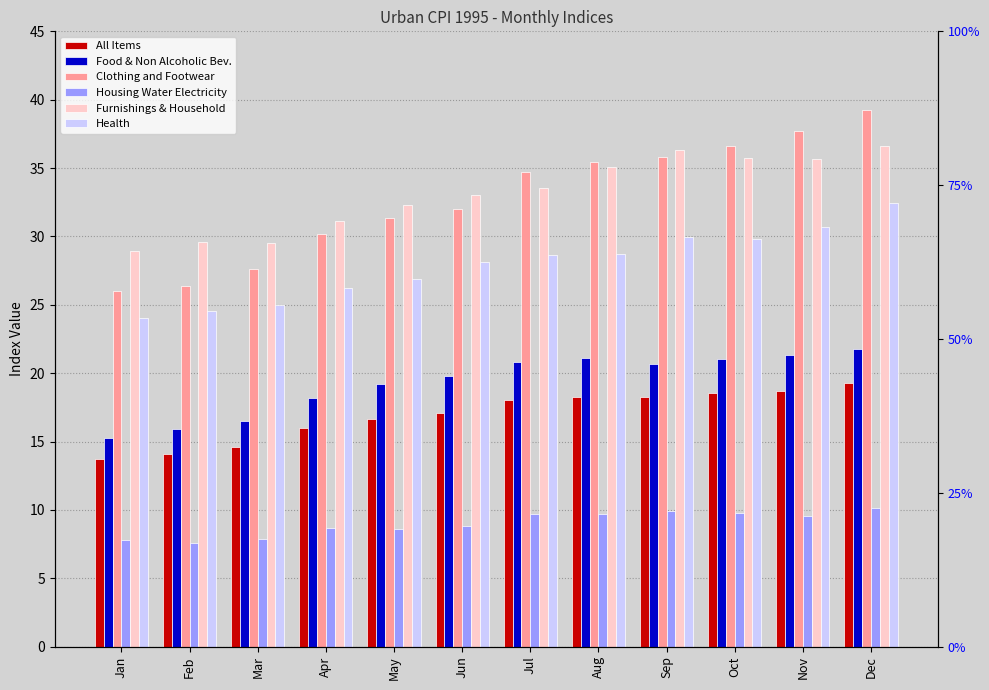

At which label does Health reach its peak?

Dec